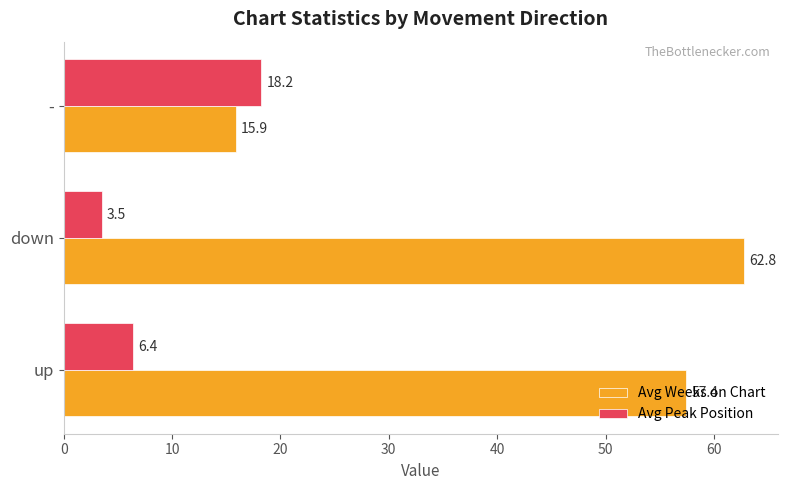

List the series in order of their overall mean, highest first.

Avg Weeks on Chart, Avg Peak Position